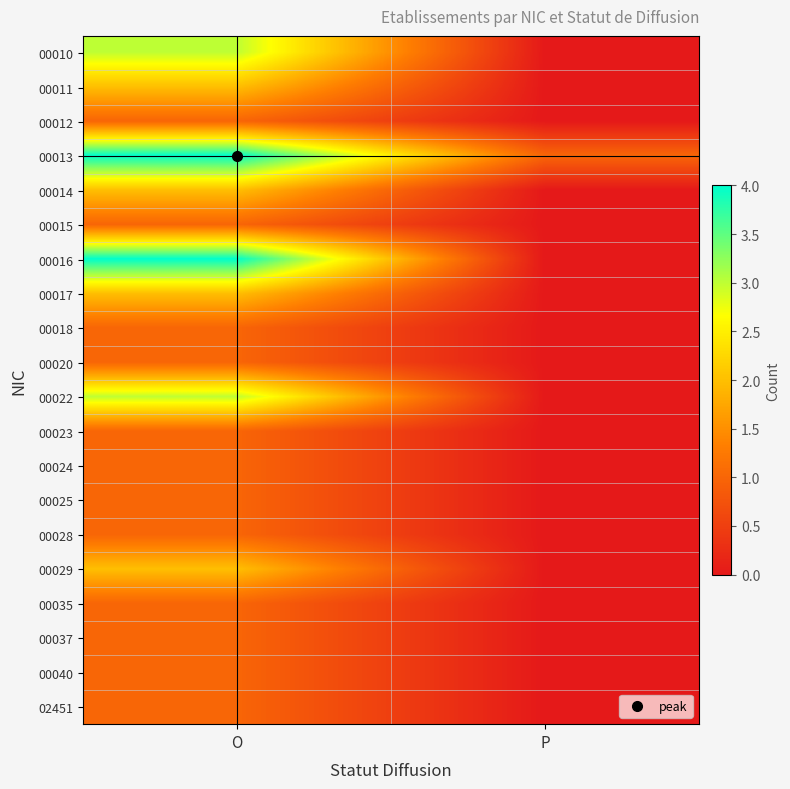

Which series has the largest range (max minus min)?

00016